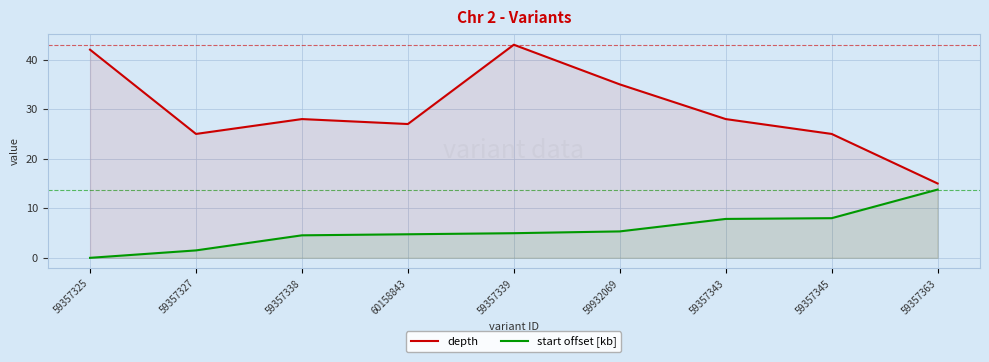

Where is depth nearest to the value 29?

59357338